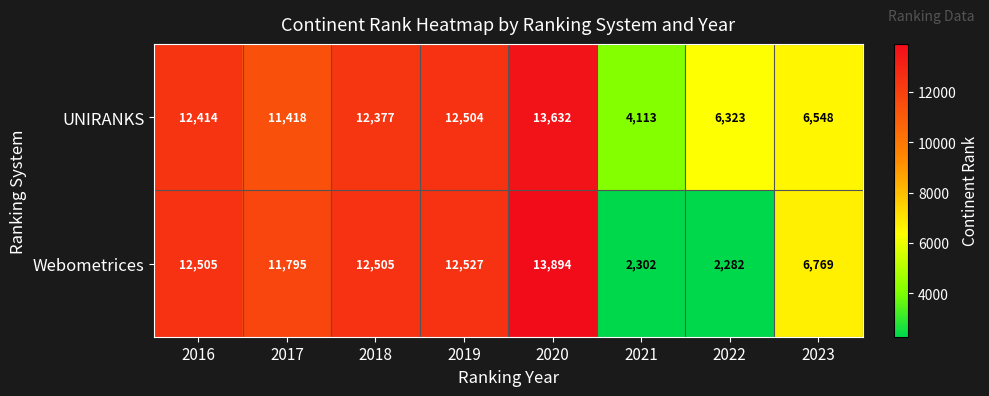

Which category has the lowest value across all series?

2022